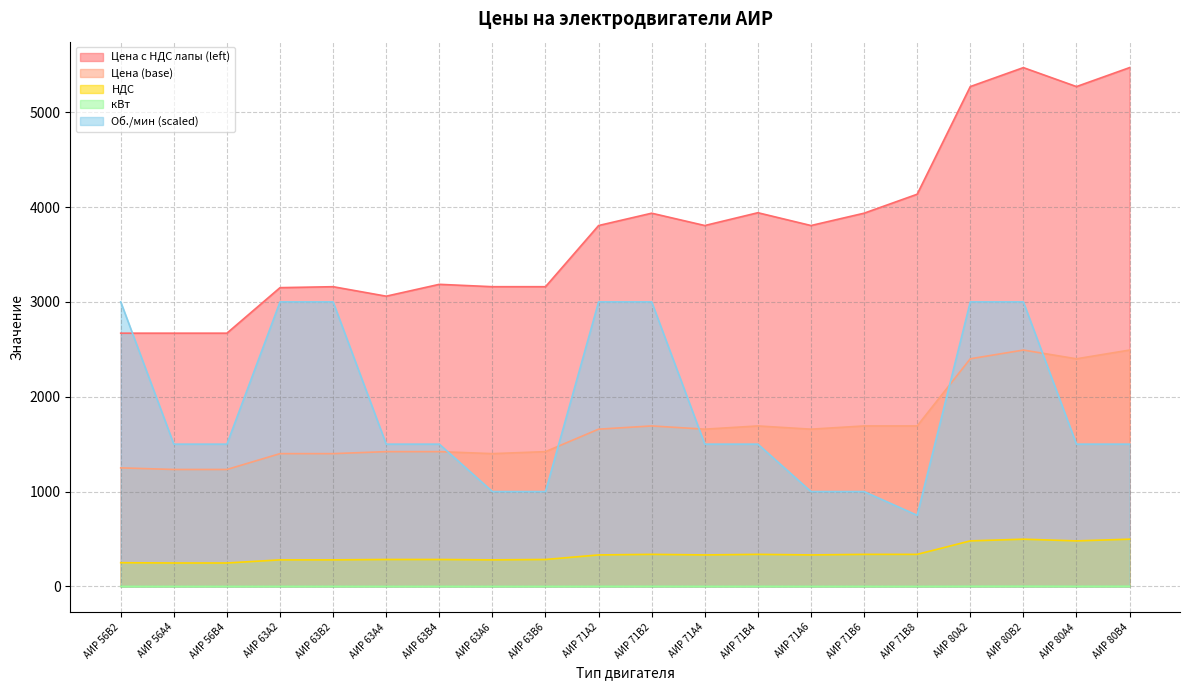

What is the difference between the second highest and minimum values in the Цена (base) series?

1259.0